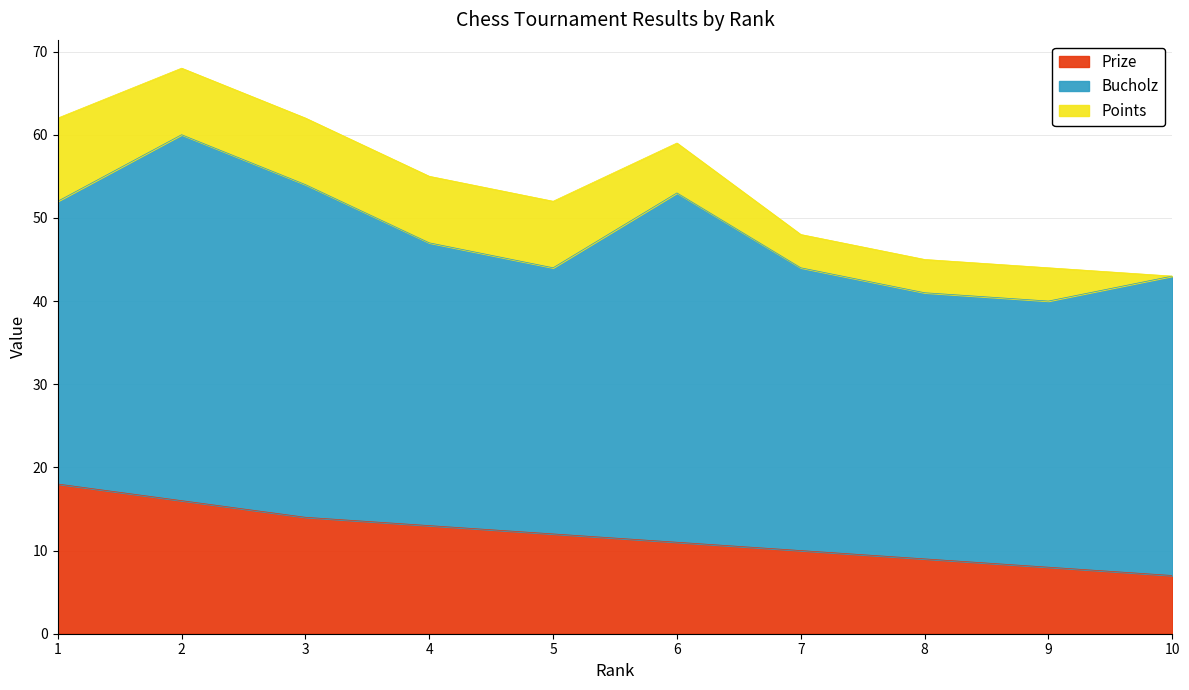

What is the sum of the Points values at 8 and 10?

4